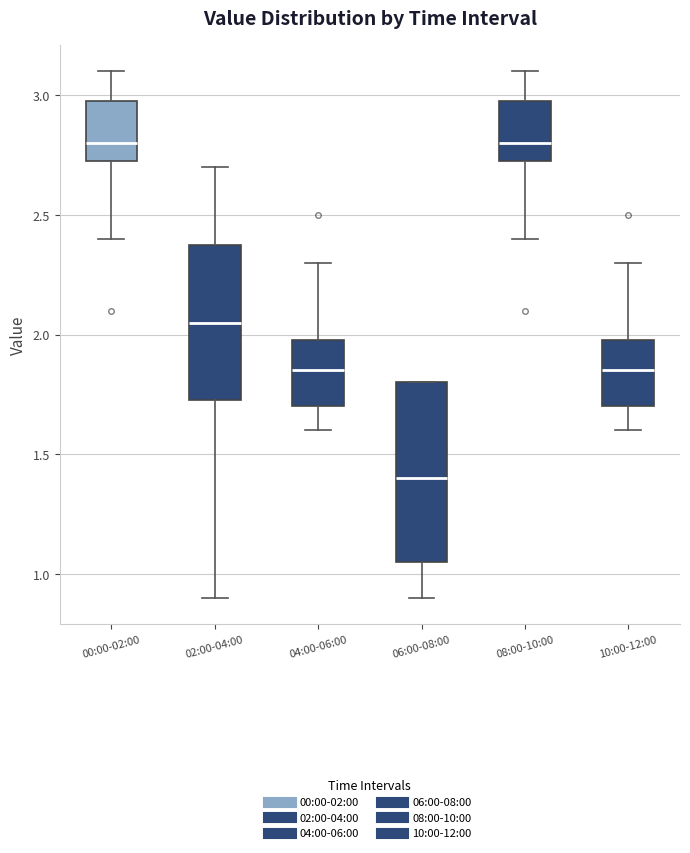

Where does the lower whisker of the box for 04:00-06:00 end on the y-axis? The values are not printed on the chart, so give them approximately, as read against the axis.

1.60